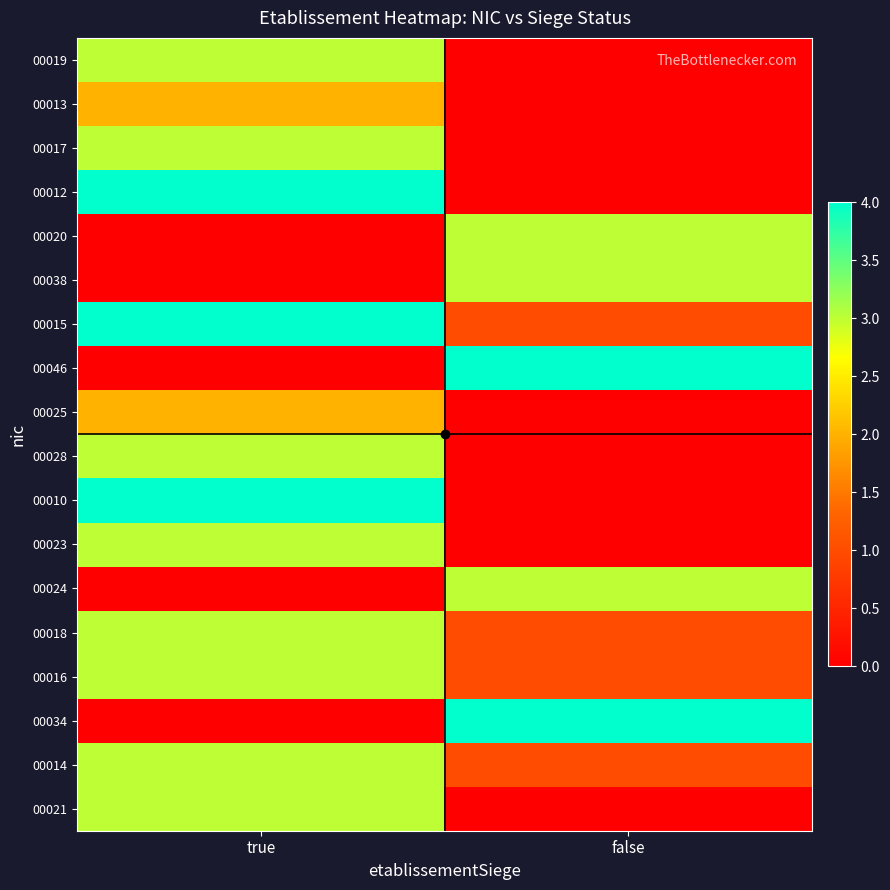

Reading left to right, transcribe all the data shown in this chart.

00019: true=3	false=0
00013: true=2	false=0
00017: true=3	false=0
00012: true=4	false=0
00020: true=0	false=3
00038: true=0	false=3
00015: true=4	false=1
00046: true=0	false=4
00025: true=2	false=0
00028: true=3	false=0
00010: true=4	false=0
00023: true=3	false=0
00024: true=0	false=3
00018: true=3	false=1
00016: true=3	false=1
00034: true=0	false=4
00014: true=3	false=1
00021: true=3	false=0